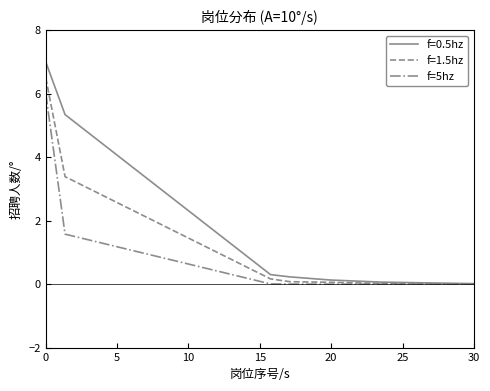

Which series has the widest spread of values?

f=0.5hz